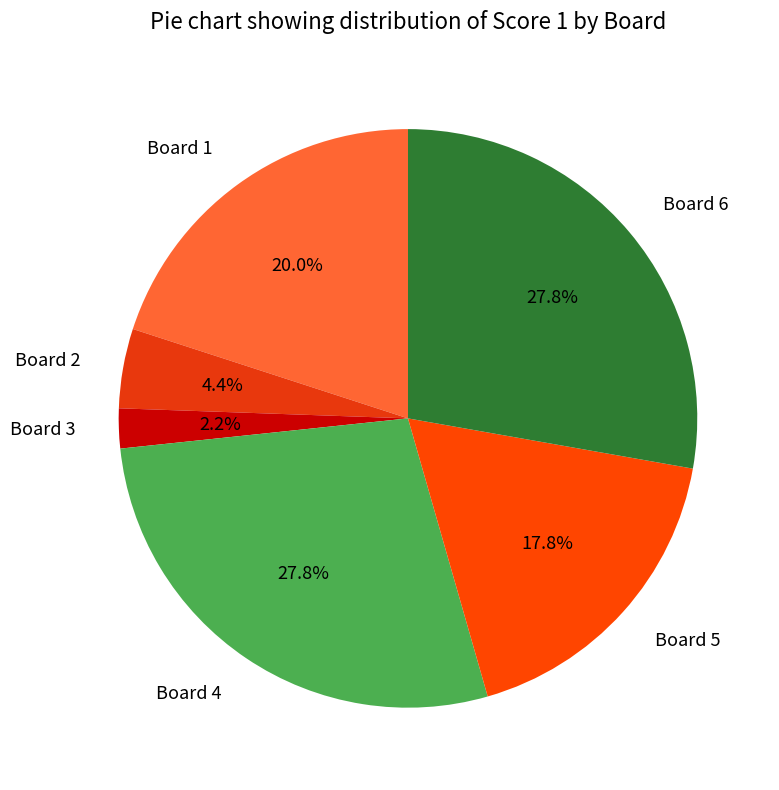

Is it true that Board 4 is 28% of the pie?

True